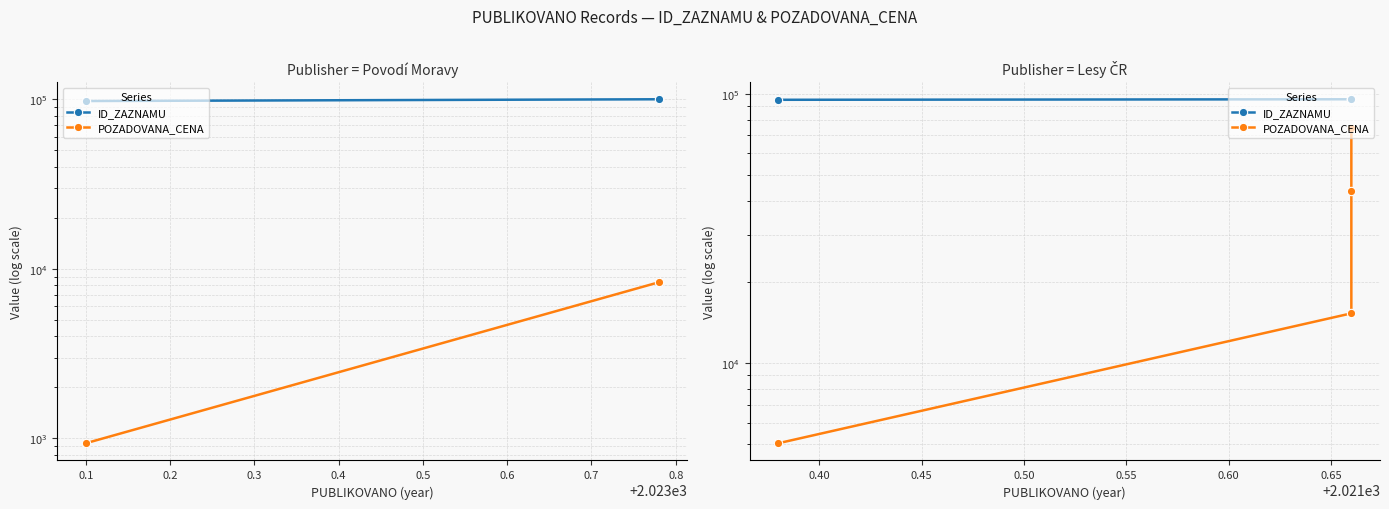

Which series has the largest total across all categories?

ID_ZAZNAMU